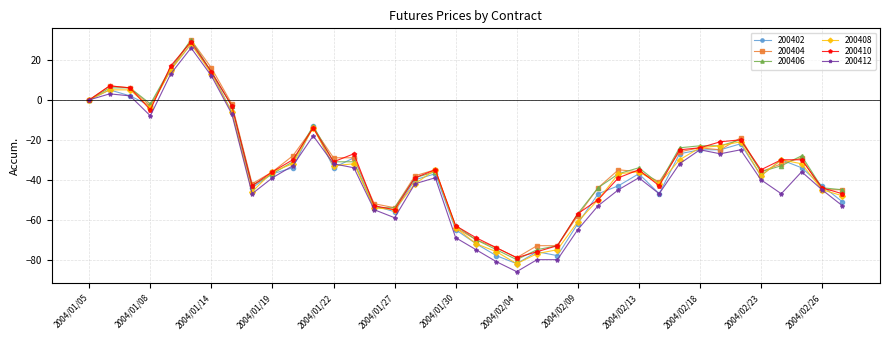

At how many categories does at least one series exceed 9?

3